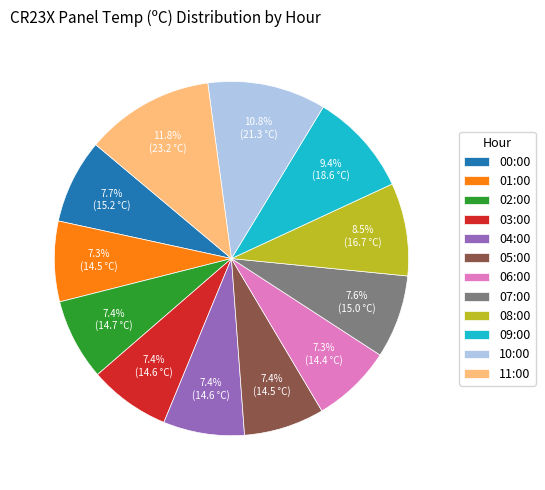

Does 01:00 account for over 50% of the chart?

No